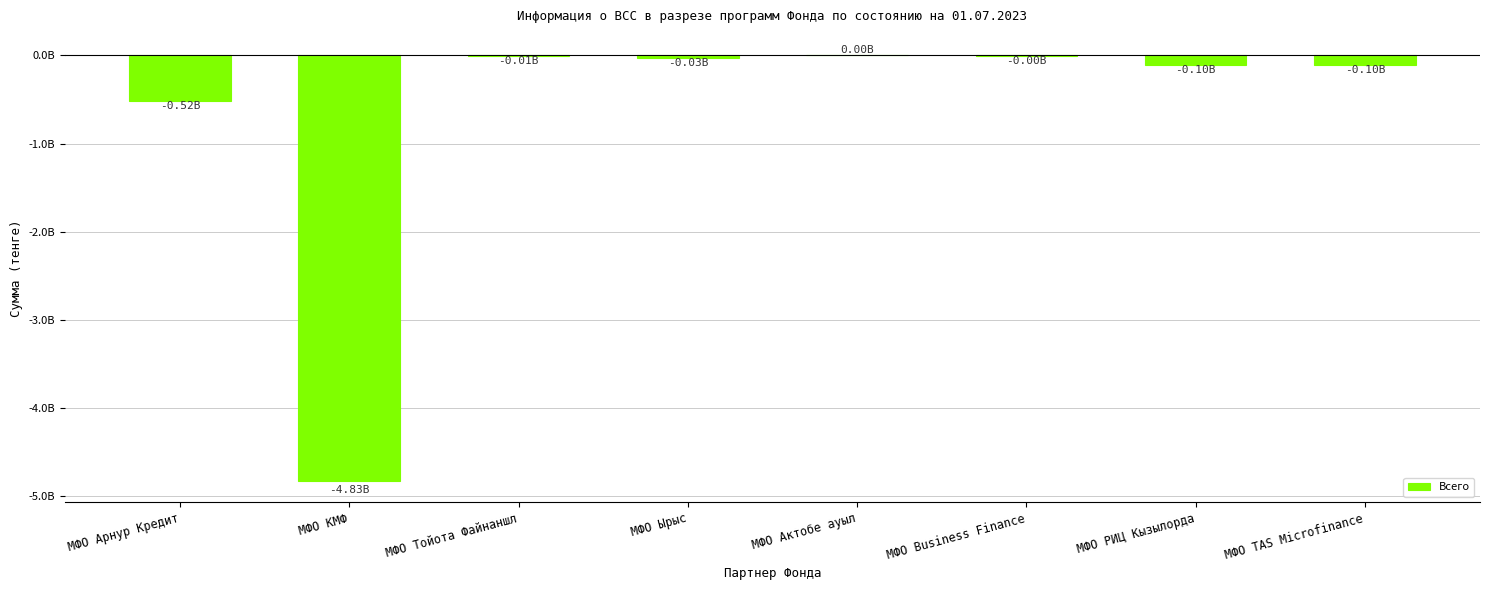

Which label corresponds to the largest value in the chart?

МФО Актобе ауыл